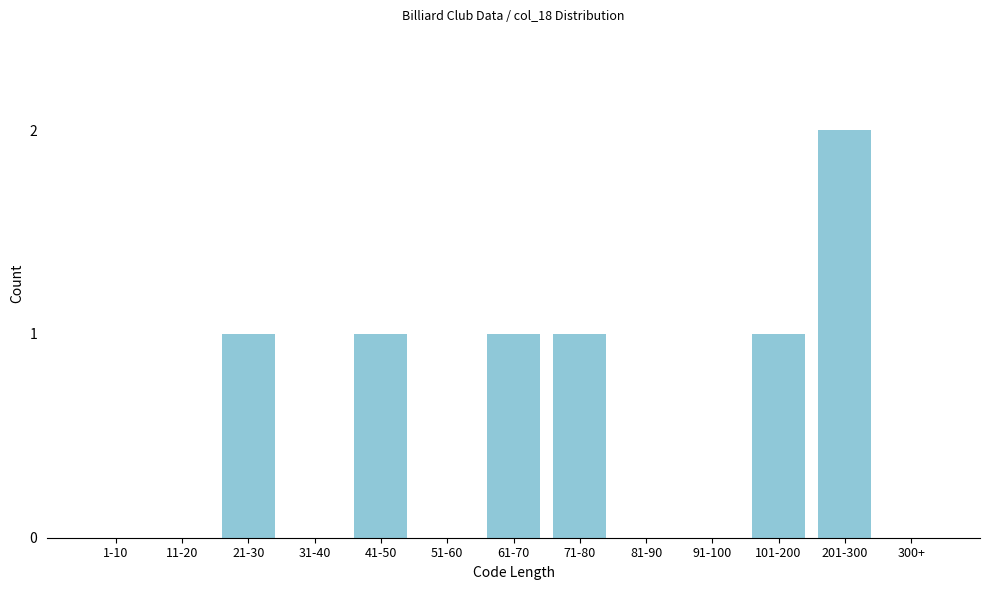

Reading right to left, extract all data points from this chart.

300+=0	201-300=2	101-200=1	91-100=0	81-90=0	71-80=1	61-70=1	51-60=0	41-50=1	31-40=0	21-30=1	11-20=0	1-10=0